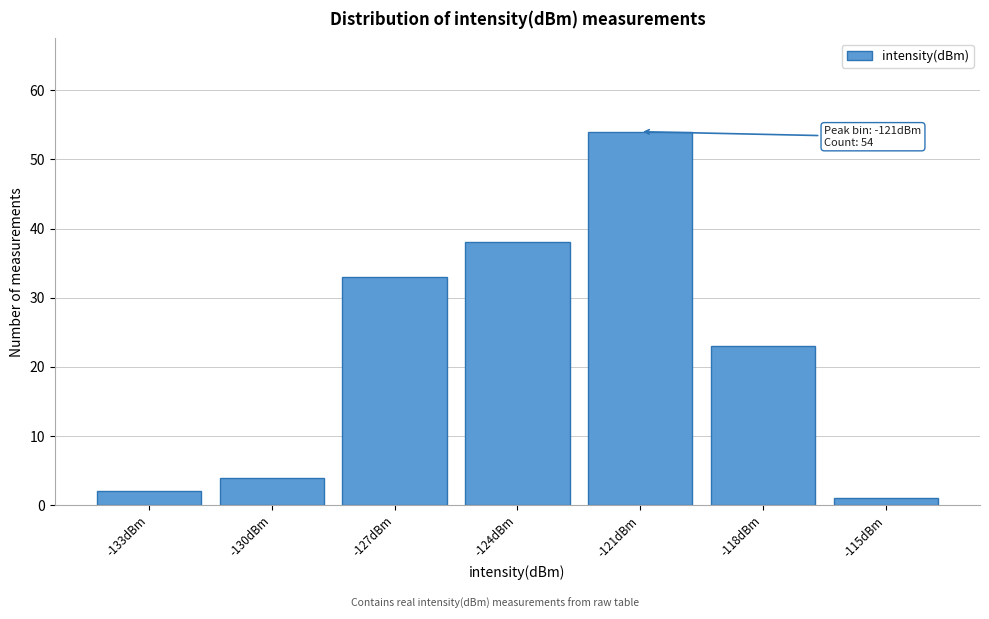

Reading left to right, transcribe all the data shown in this chart.

2	4	33	38	54	23	1